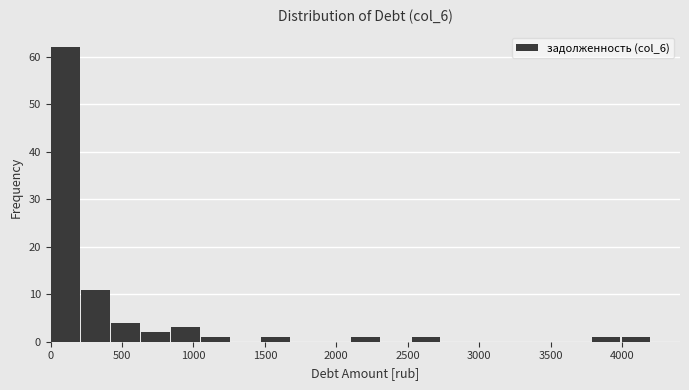

How tall is the bar that spans 1050 to 1250 on the x-axis? Neither the bar edges nor the heights are printed on the chart, so give them approximately, as read against the axes.

1